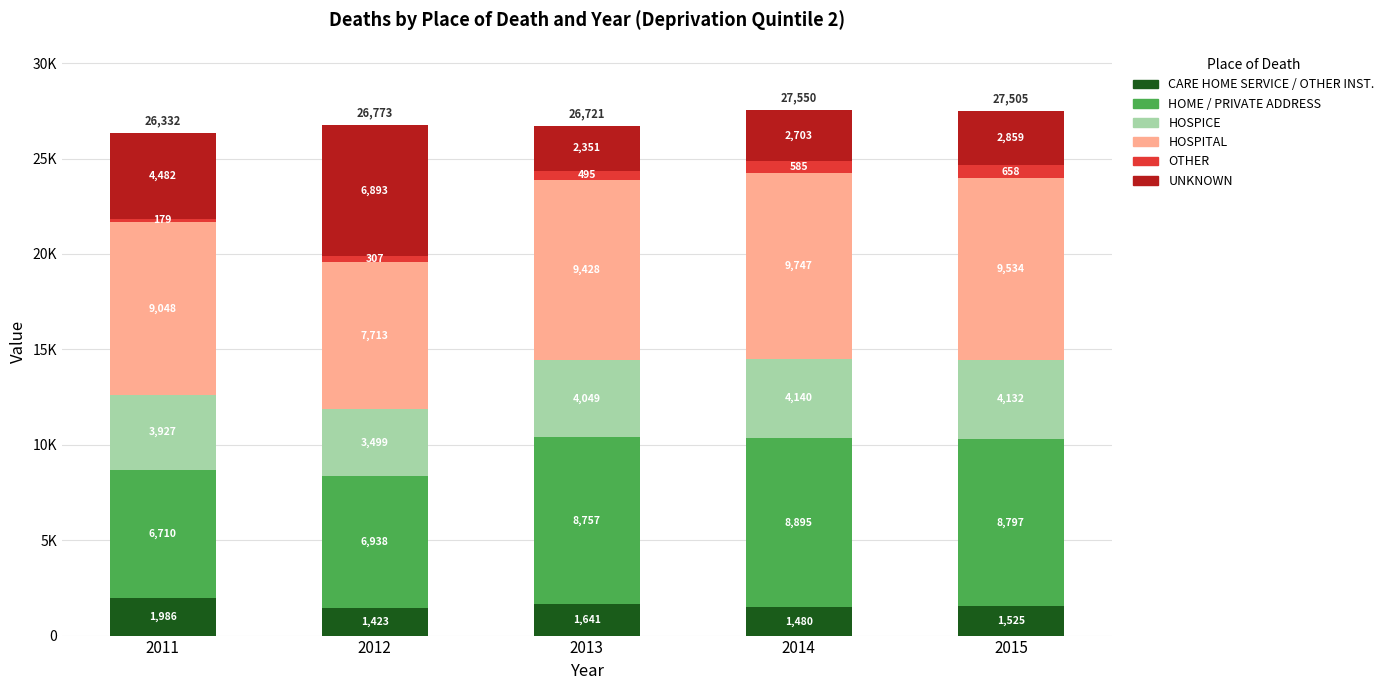

Are the bars horizontal?

No